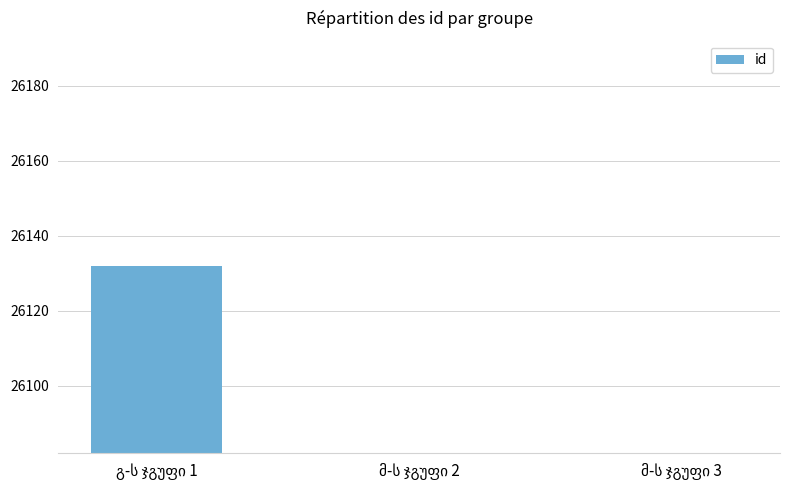

Read the value at მ-ს ჯგუფი 2.

25995